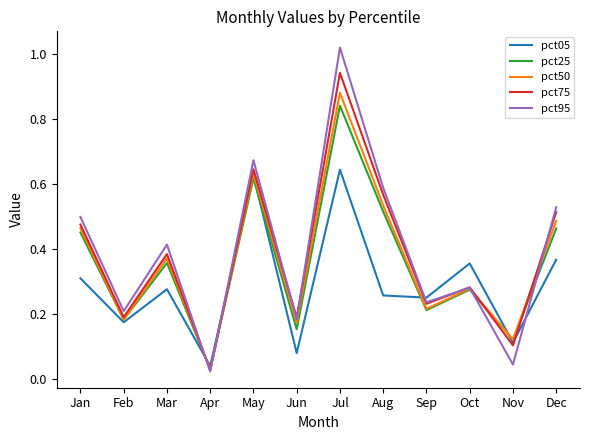

How many series are shown in this chart?

5